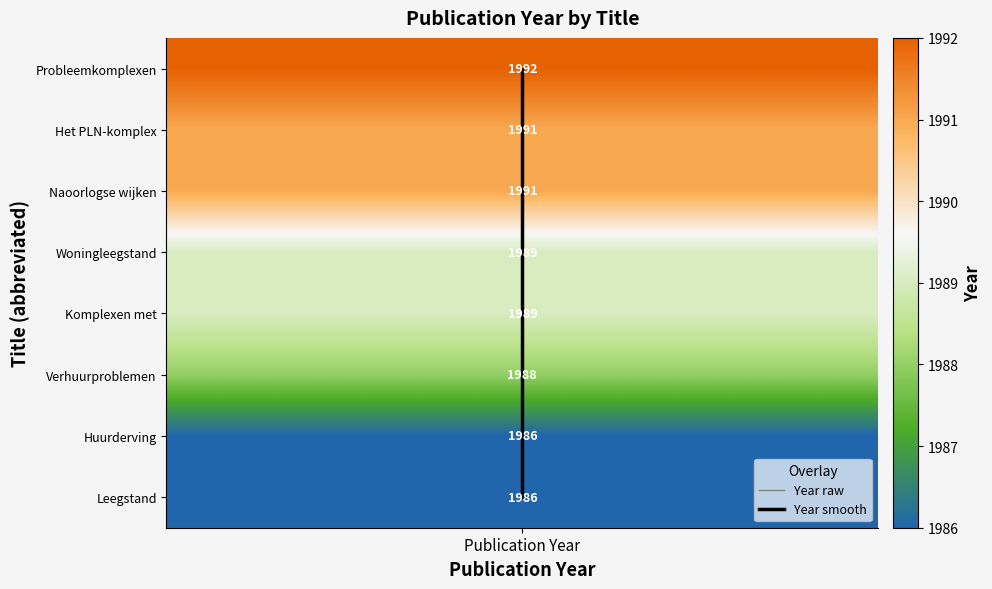

Rank the series by their maximum value, from lowest to highest.

Year raw, Year smooth